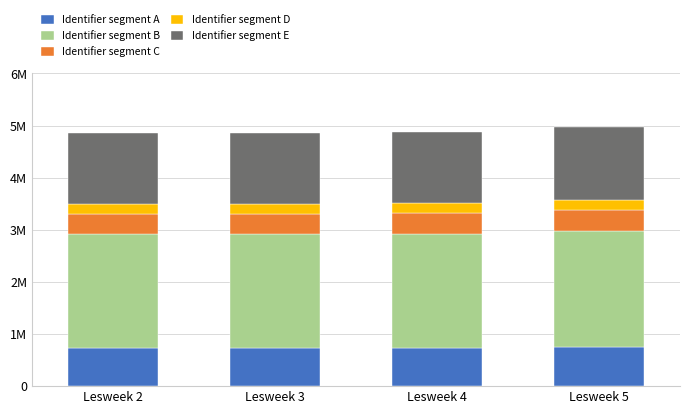

Does the chart contain stacked bars?

Yes